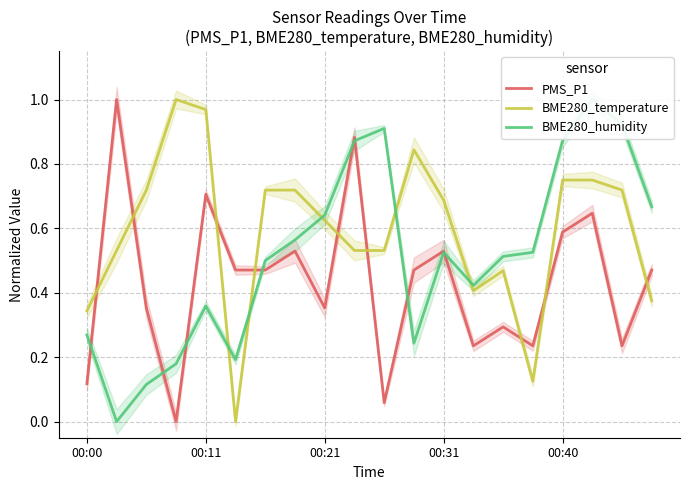

What is the value of the BME280_temperature point at the 5th from the left?

1.0